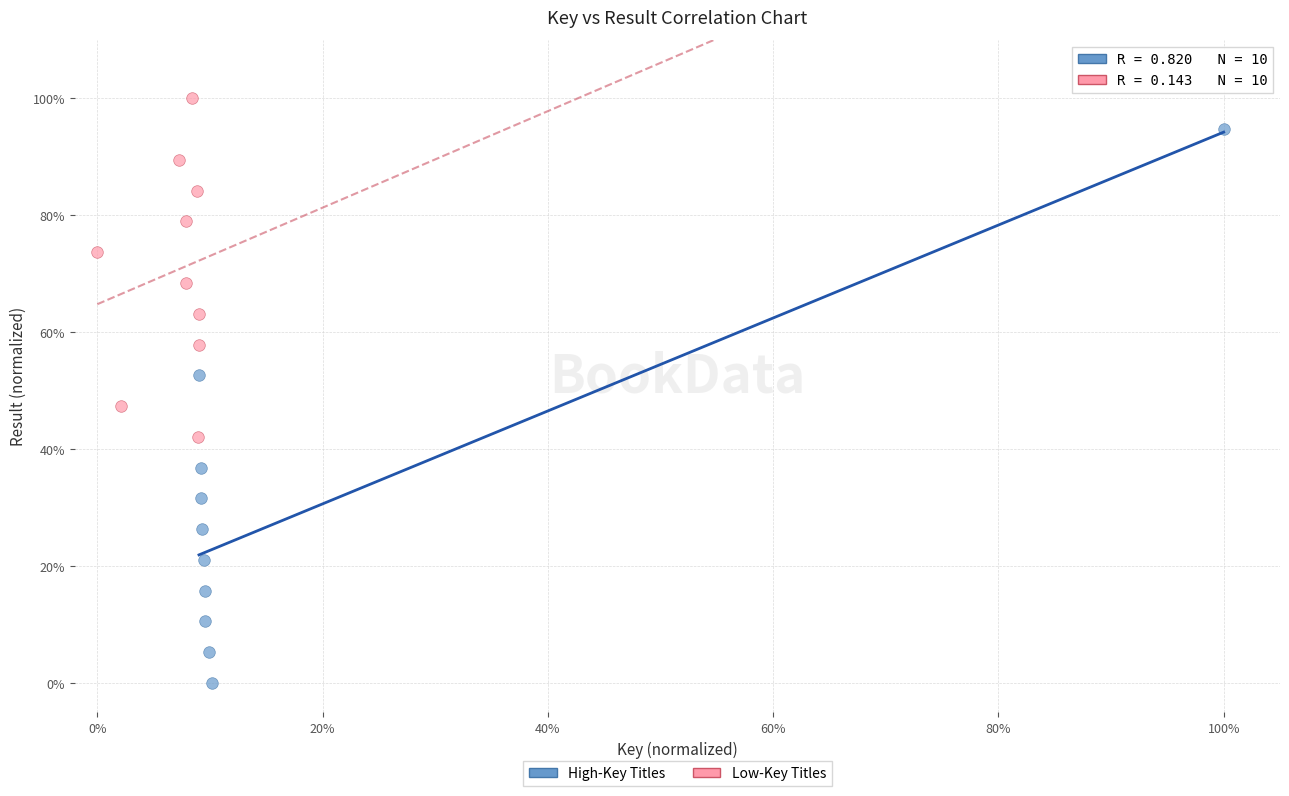

Which series has the widest spread of Y values?

High-Key Titles